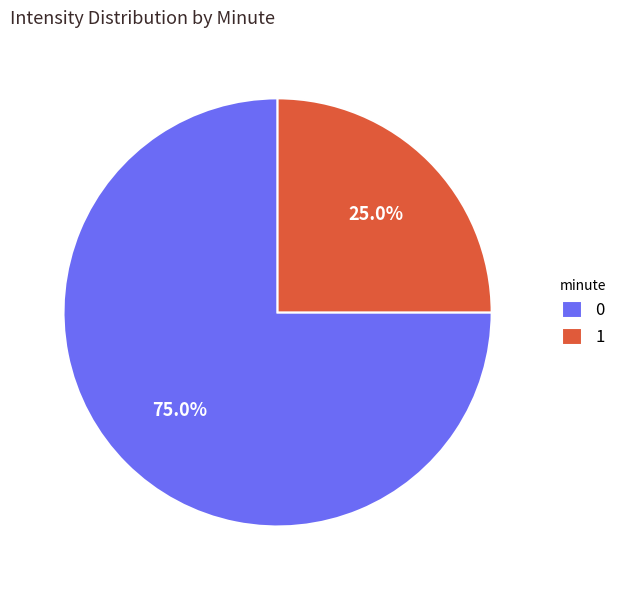

To the nearest percent, what is the difference between the largest and smallest slice percentages?

50%